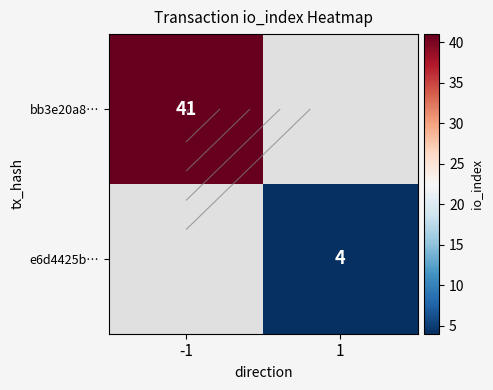

Is the value of e6d4425b… at 1 greater than the value of bb3e20a8… at -1?

No